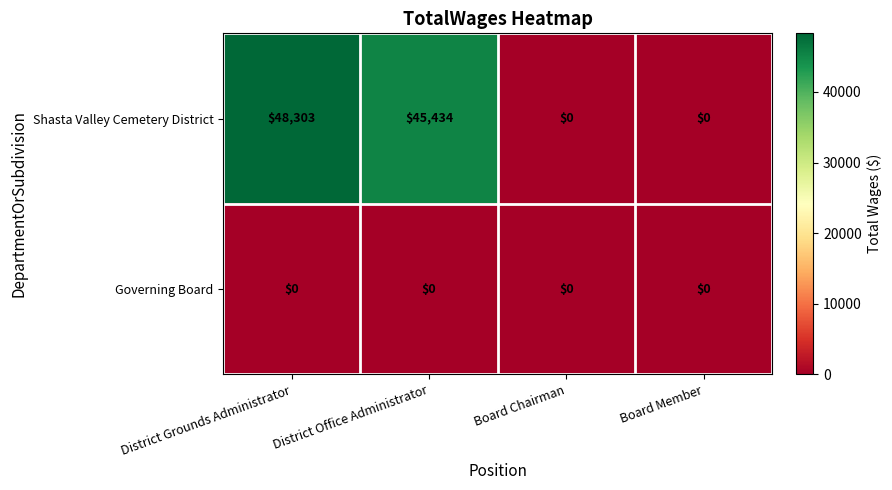

What is the maximum value shown in the chart?

48303